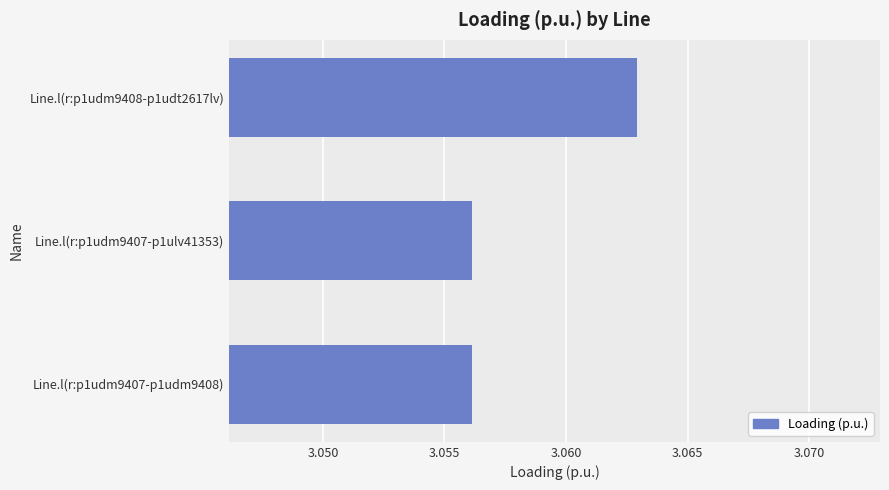

Which label corresponds to the largest value in the chart?

Line.l(r:p1udm9408-p1udt2617lv)